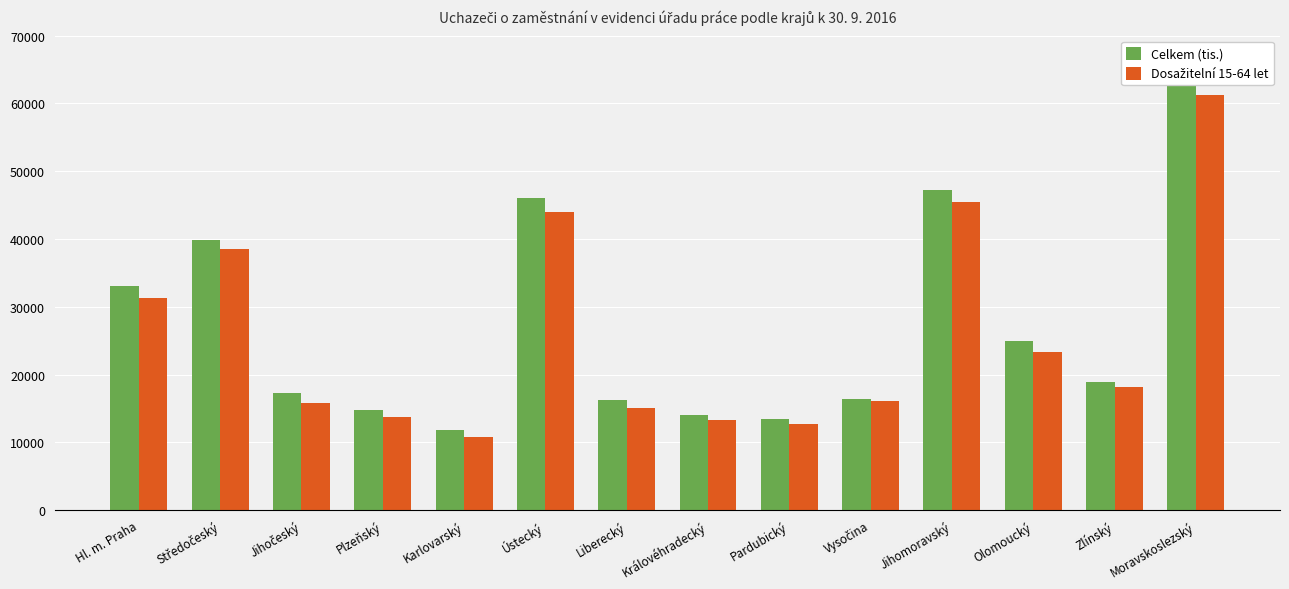

What is the difference between the second highest and second lowest values in the Dosažitelní 15-64 let series?

32712